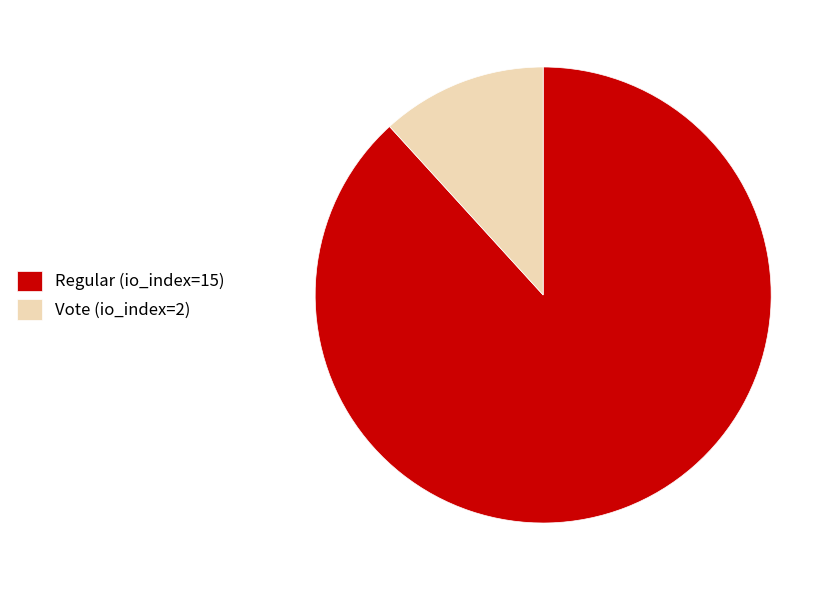

Which slice is the smallest?

Vote (io_index=2)